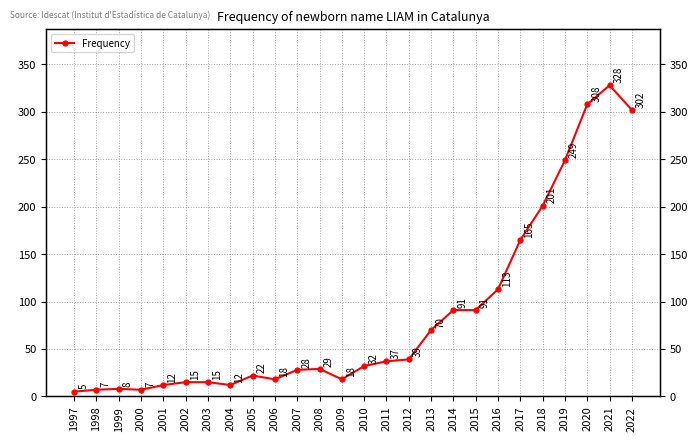

What is the maximum value shown in the chart?

328